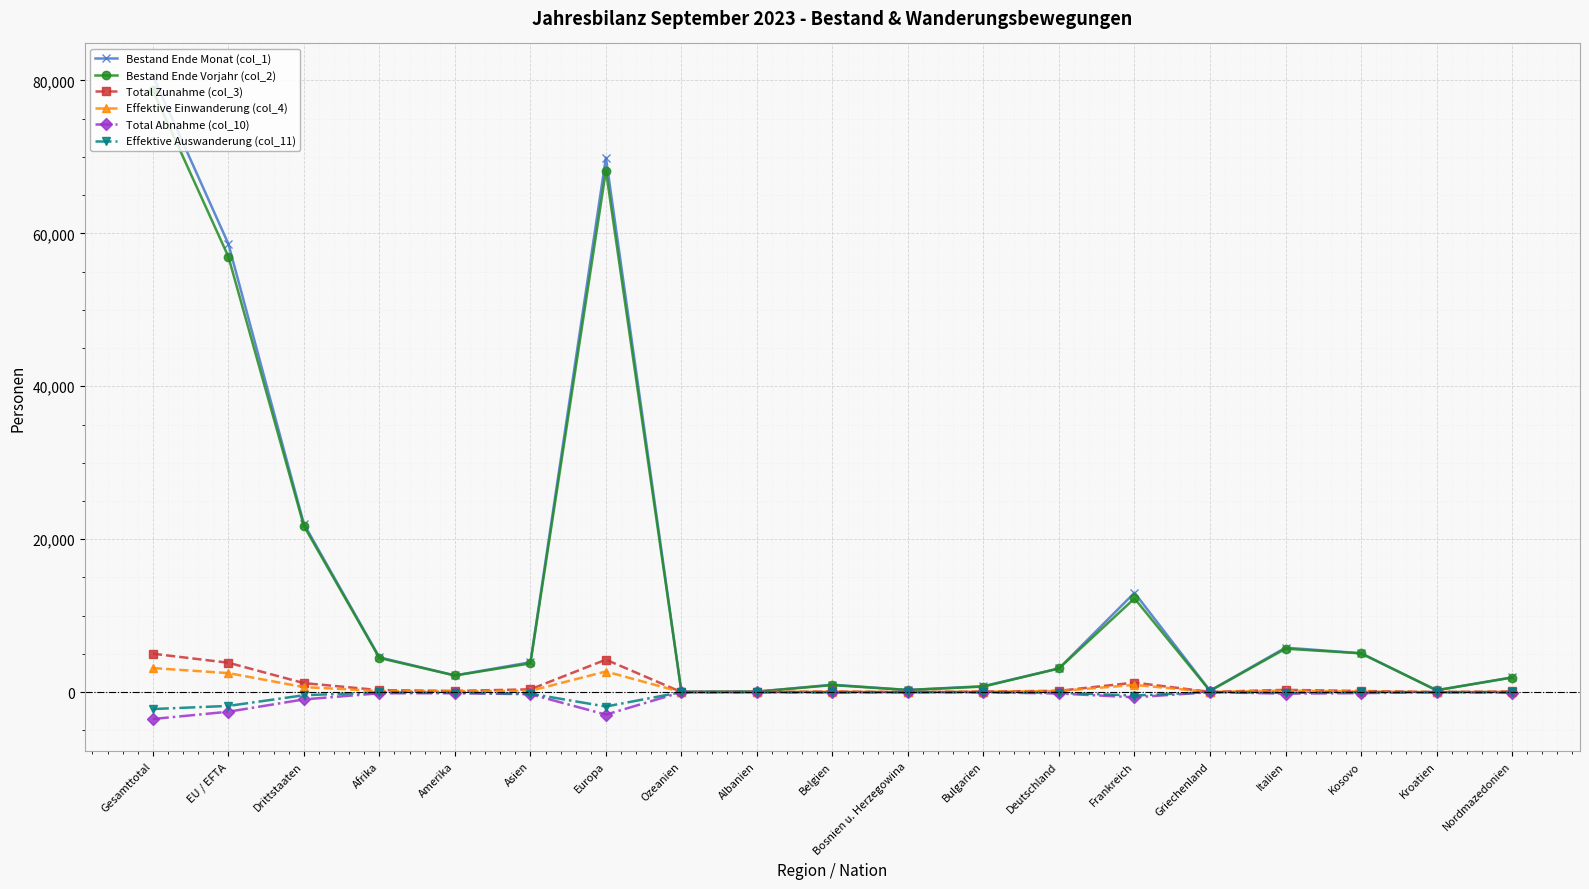

What is the label of the 10th point from the right?

Belgien